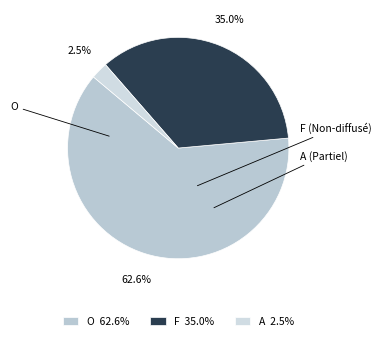

To the nearest percent, what is the average slice percentage?

33%